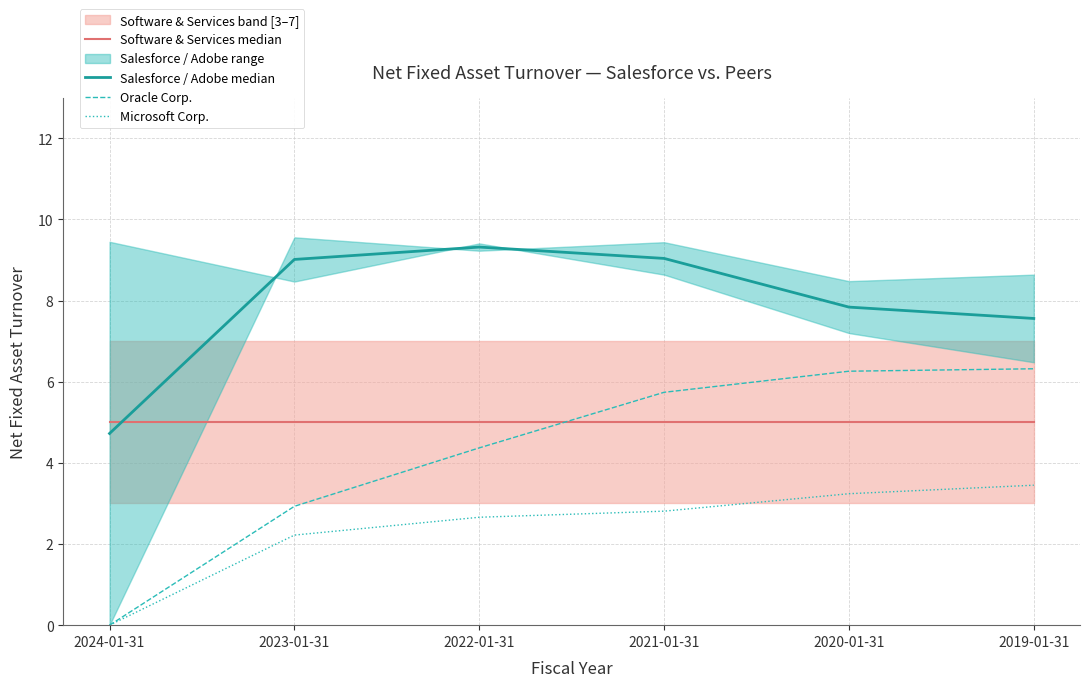

What is the highest value of the Salesforce / Adobe median series?

9.3